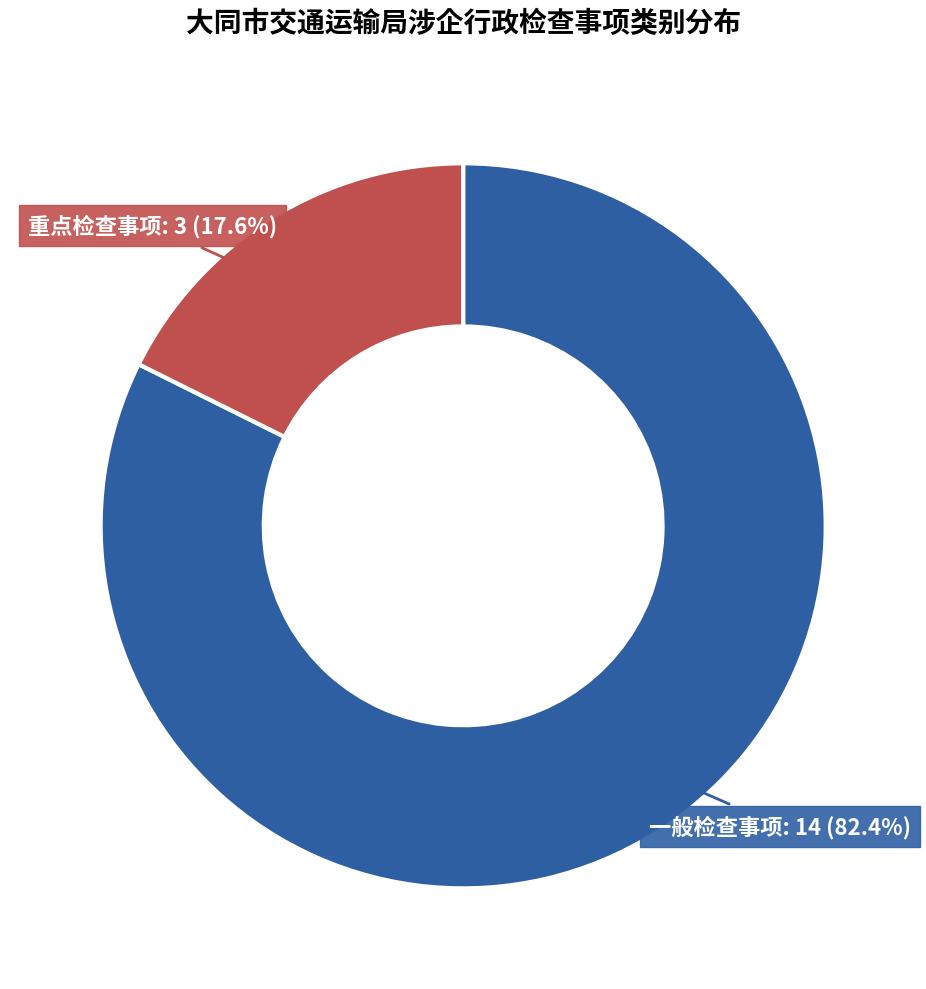

Does any single category account for the majority?

Yes